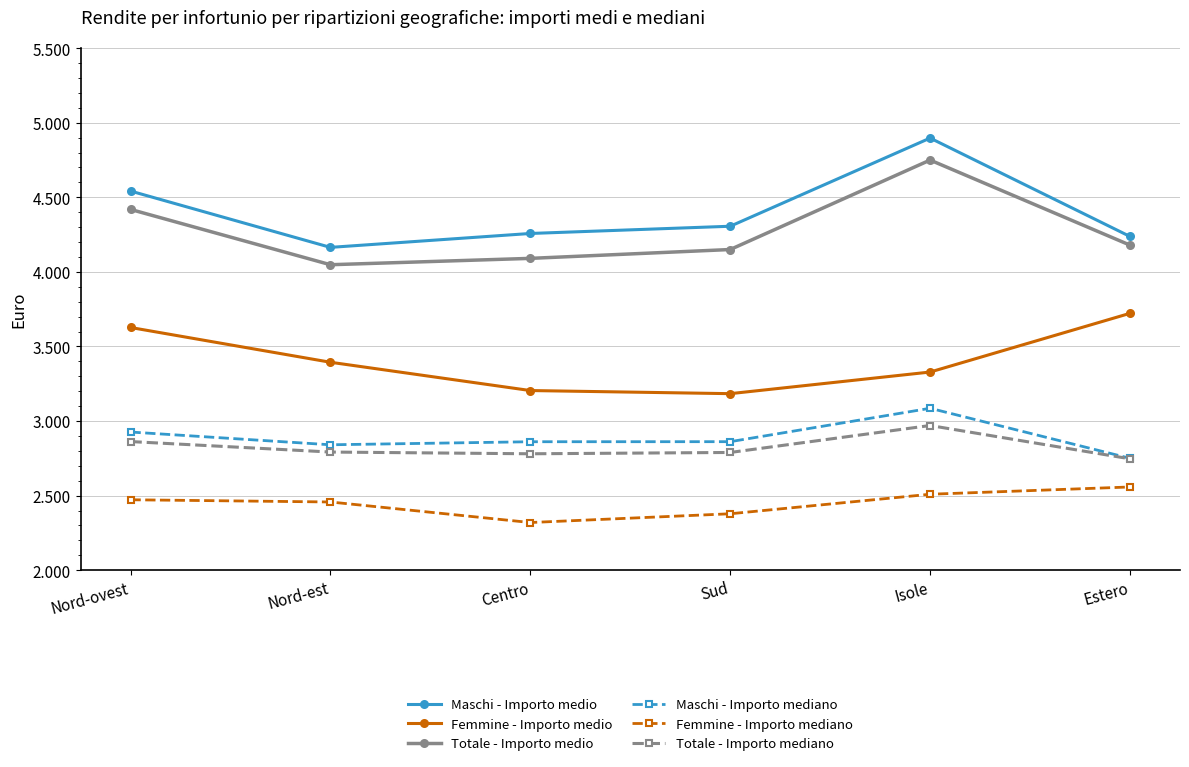

List the series in order of their peak value, highest first.

Maschi - Importo medio, Totale - Importo medio, Femmine - Importo medio, Maschi - Importo mediano, Totale - Importo mediano, Femmine - Importo mediano